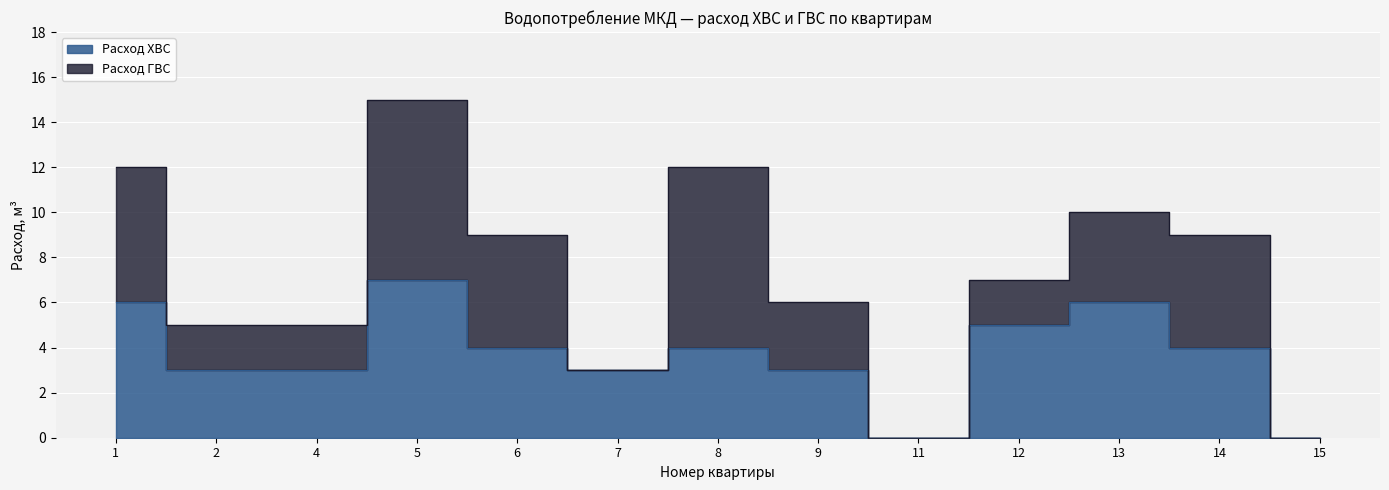

At which label is the value closest to 3?

2